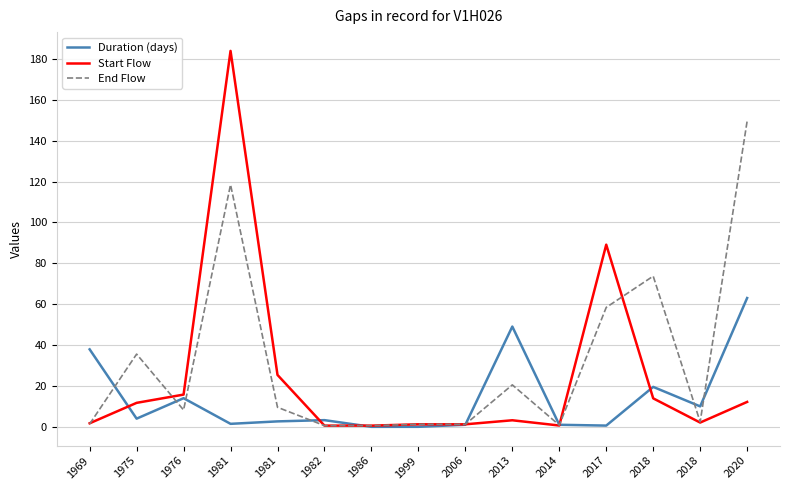

What are all the series names shown in the legend?

Duration (days), Start Flow, End Flow